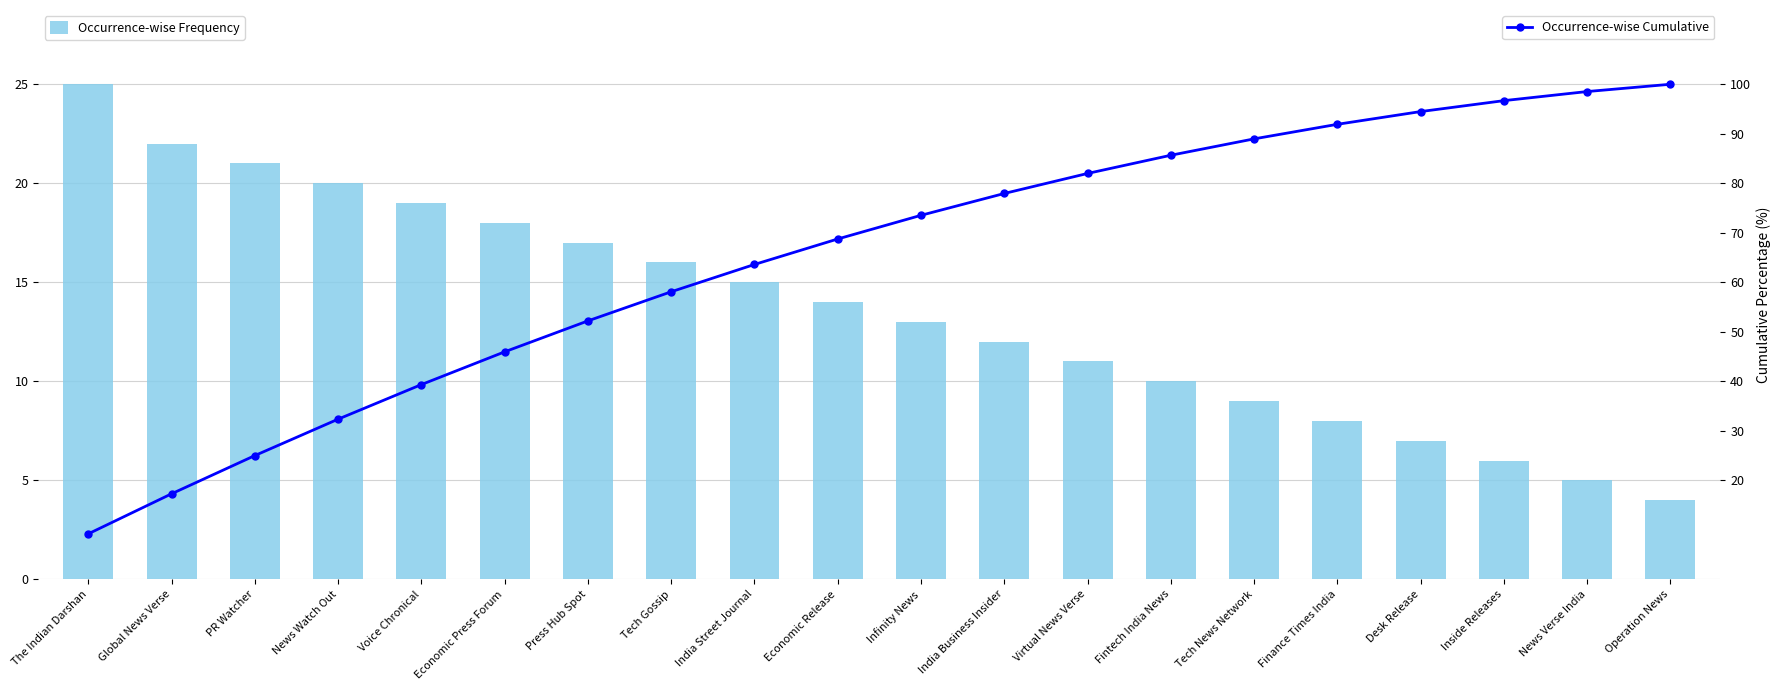

Between Operation News and Desk Release, which is larger?

Desk Release